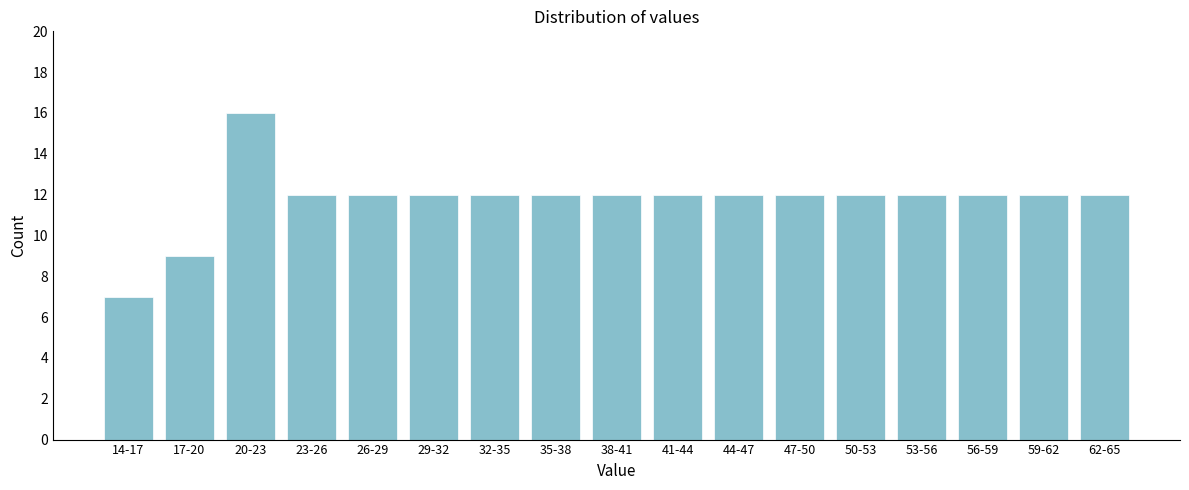

Reading right to left, extract all data points from this chart.

12	12	12	12	12	12	12	12	12	12	12	12	12	12	16	9	7